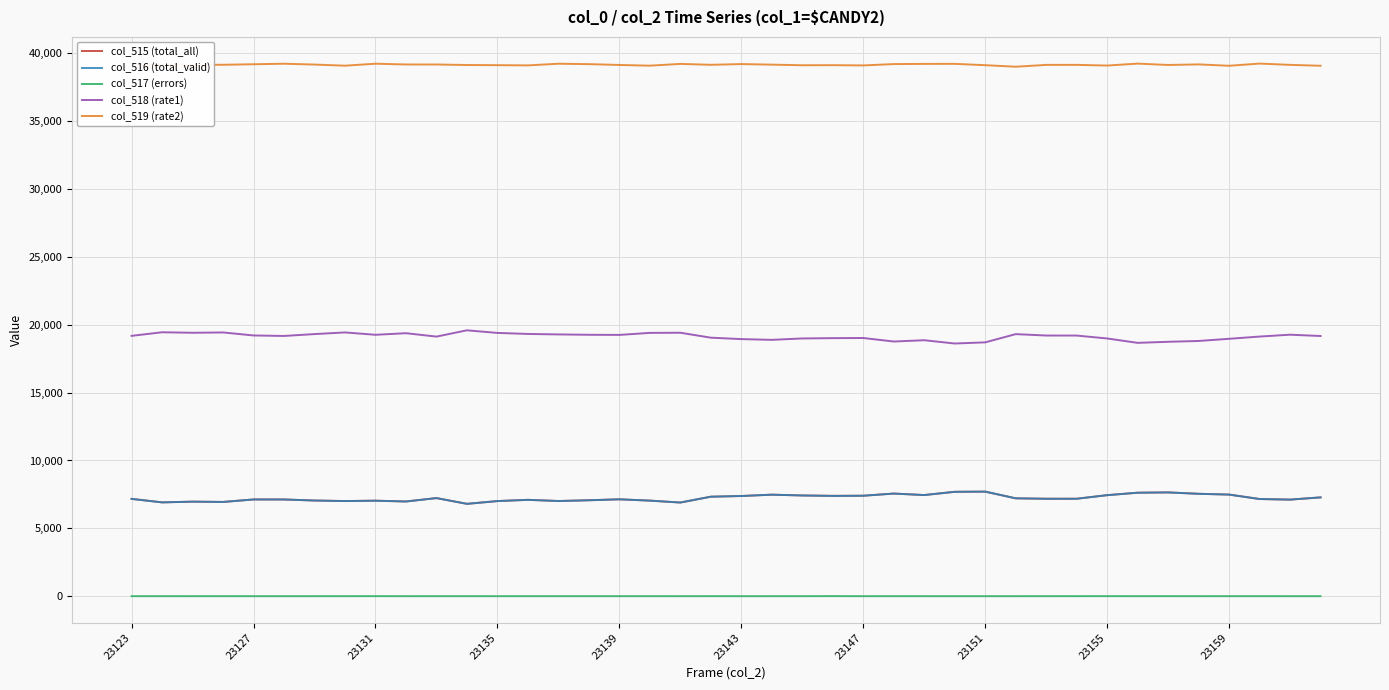

What is the minimum value for col_519 (rate2)?

39014